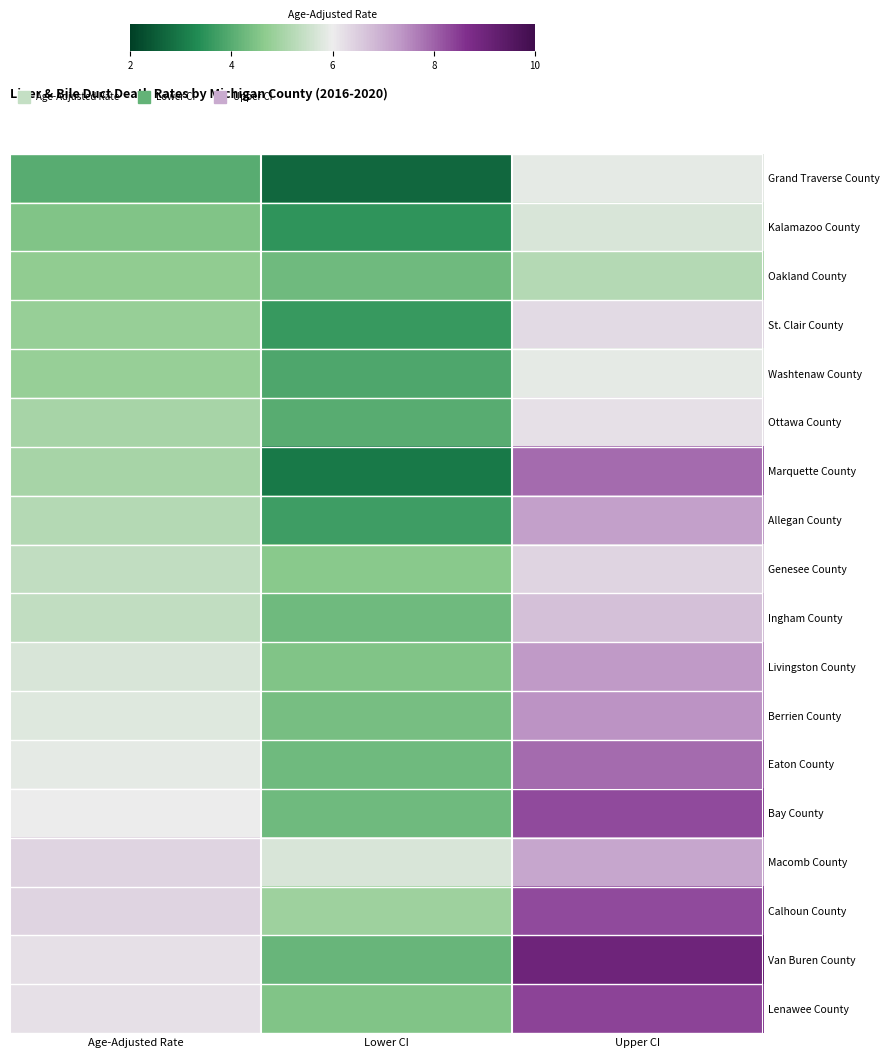

Reading right to left, what are all the values shown in this chart?

Grand Traverse County: Upper CI=5.9	Lower CI=2.7	Age-Adjusted Rate=4.0
Kalamazoo County: Upper CI=5.7	Lower CI=3.5	Age-Adjusted Rate=4.5
Oakland County: Upper CI=5.2	Lower CI=4.3	Age-Adjusted Rate=4.7
St. Clair County: Upper CI=6.3	Lower CI=3.6	Age-Adjusted Rate=4.8
Washtenaw County: Upper CI=5.9	Lower CI=3.9	Age-Adjusted Rate=4.8
Ottawa County: Upper CI=6.2	Lower CI=4.0	Age-Adjusted Rate=5.0
Marquette County: Upper CI=7.9	Lower CI=3.0	Age-Adjusted Rate=5.0
Allegan County: Upper CI=7.2	Lower CI=3.7	Age-Adjusted Rate=5.2
Genesee County: Upper CI=6.4	Lower CI=4.6	Age-Adjusted Rate=5.4
Ingham County: Upper CI=6.7	Lower CI=4.3	Age-Adjusted Rate=5.4
Livingston County: Upper CI=7.3	Lower CI=4.5	Age-Adjusted Rate=5.7
Berrien County: Upper CI=7.4	Lower CI=4.4	Age-Adjusted Rate=5.8
Eaton County: Upper CI=7.9	Lower CI=4.3	Age-Adjusted Rate=5.9
Bay County: Upper CI=8.3	Lower CI=4.3	Age-Adjusted Rate=6.0
Macomb County: Upper CI=7.1	Lower CI=5.7	Age-Adjusted Rate=6.4
Calhoun County: Upper CI=8.3	Lower CI=4.9	Age-Adjusted Rate=6.4
Van Buren County: Upper CI=9.0	Lower CI=4.2	Age-Adjusted Rate=6.2
Lenawee County: Upper CI=8.4	Lower CI=4.5	Age-Adjusted Rate=6.2